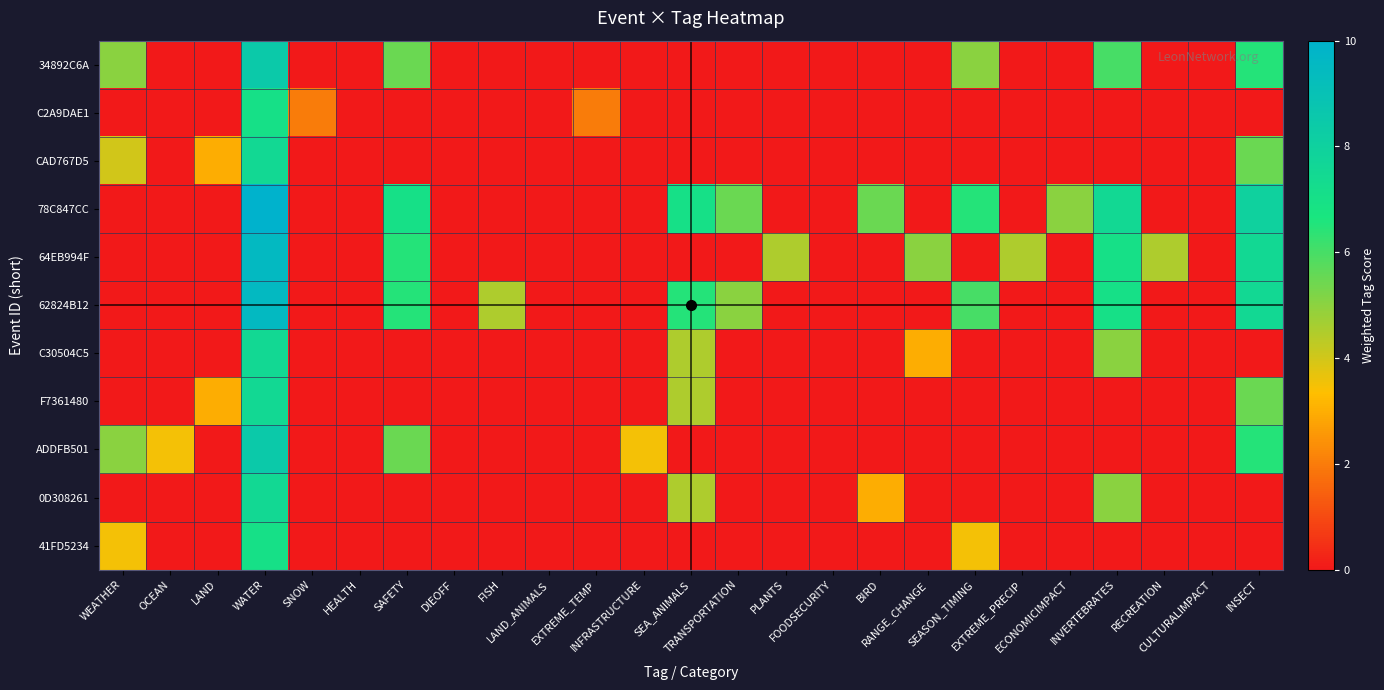

Reading left to right, extract all data points from this chart.

34892C6A: WEATHER=5.0	OCEAN=0.0	LAND=0.0	WATER=8.5	SNOW=0.0	HEALTH=0.0	SAFETY=5.5	DIEOFF=0.0	FISH=0.0	LAND_ANIMALS=0.0	EXTREME_TEMP=0.0	INFRASTRUCTURE=0.0	SEA_ANIMALS=0.0	TRANSPORTATION=0.0	PLANTS=0.0	FOODSECURITY=0.0	BIRD=0.0	RANGE_CHANGE=0.0	SEASON_TIMING=5.0	EXTREME_PRECIP=0.0	ECONOMICIMPACT=0.0	INVERTEBRATES=6.0	RECREATION=0.0	CULTURALIMPACT=0.0	INSECT=6.5
C2A9DAE1: WEATHER=0.0	OCEAN=0.0	LAND=0.0	WATER=7.0	SNOW=2.0	HEALTH=0.0	SAFETY=0.0	DIEOFF=0.0	FISH=0.0	LAND_ANIMALS=0.0	EXTREME_TEMP=2.0	INFRASTRUCTURE=0.0	SEA_ANIMALS=0.0	TRANSPORTATION=0.0	PLANTS=0.0	FOODSECURITY=0.0	BIRD=0.0	RANGE_CHANGE=0.0	SEASON_TIMING=0.0	EXTREME_PRECIP=0.0	ECONOMICIMPACT=0.0	INVERTEBRATES=0.0	RECREATION=0.0	CULTURALIMPACT=0.0	INSECT=0.0
CAD767D5: WEATHER=4.0	OCEAN=0.0	LAND=3.0	WATER=7.5	SNOW=0.0	HEALTH=0.0	SAFETY=0.0	DIEOFF=0.0	FISH=0.0	LAND_ANIMALS=0.0	EXTREME_TEMP=0.0	INFRASTRUCTURE=0.0	SEA_ANIMALS=0.0	TRANSPORTATION=0.0	PLANTS=0.0	FOODSECURITY=0.0	BIRD=0.0	RANGE_CHANGE=0.0	SEASON_TIMING=0.0	EXTREME_PRECIP=0.0	ECONOMICIMPACT=0.0	INVERTEBRATES=0.0	RECREATION=0.0	CULTURALIMPACT=0.0	INSECT=5.5
78C847CC: WEATHER=0.0	OCEAN=0.0	LAND=0.0	WATER=10.0	SNOW=0.0	HEALTH=0.0	SAFETY=7.0	DIEOFF=0.0	FISH=0.0	LAND_ANIMALS=0.0	EXTREME_TEMP=0.0	INFRASTRUCTURE=0.0	SEA_ANIMALS=7.0	TRANSPORTATION=5.5	PLANTS=0.0	FOODSECURITY=0.0	BIRD=5.5	RANGE_CHANGE=0.0	SEASON_TIMING=6.5	EXTREME_PRECIP=0.0	ECONOMICIMPACT=5.0	INVERTEBRATES=7.5	RECREATION=0.0	CULTURALIMPACT=0.0	INSECT=8.0
64EB994F: WEATHER=0.0	OCEAN=0.0	LAND=0.0	WATER=9.5	SNOW=0.0	HEALTH=0.0	SAFETY=6.5	DIEOFF=0.0	FISH=0.0	LAND_ANIMALS=0.0	EXTREME_TEMP=0.0	INFRASTRUCTURE=0.0	SEA_ANIMALS=0.0	TRANSPORTATION=0.0	PLANTS=4.5	FOODSECURITY=0.0	BIRD=0.0	RANGE_CHANGE=5.0	SEASON_TIMING=0.0	EXTREME_PRECIP=4.5	ECONOMICIMPACT=0.0	INVERTEBRATES=7.0	RECREATION=4.5	CULTURALIMPACT=0.0	INSECT=7.5
62824B12: WEATHER=0.0	OCEAN=0.0	LAND=0.0	WATER=9.5	SNOW=0.0	HEALTH=0.0	SAFETY=6.5	DIEOFF=0.0	FISH=4.5	LAND_ANIMALS=0.0	EXTREME_TEMP=0.0	INFRASTRUCTURE=0.0	SEA_ANIMALS=6.5	TRANSPORTATION=5.0	PLANTS=0.0	FOODSECURITY=0.0	BIRD=0.0	RANGE_CHANGE=0.0	SEASON_TIMING=6.0	EXTREME_PRECIP=0.0	ECONOMICIMPACT=0.0	INVERTEBRATES=7.0	RECREATION=0.0	CULTURALIMPACT=0.0	INSECT=7.5
C30504C5: WEATHER=0.0	OCEAN=0.0	LAND=0.0	WATER=7.5	SNOW=0.0	HEALTH=0.0	SAFETY=0.0	DIEOFF=0.0	FISH=0.0	LAND_ANIMALS=0.0	EXTREME_TEMP=0.0	INFRASTRUCTURE=0.0	SEA_ANIMALS=4.5	TRANSPORTATION=0.0	PLANTS=0.0	FOODSECURITY=0.0	BIRD=0.0	RANGE_CHANGE=3.0	SEASON_TIMING=0.0	EXTREME_PRECIP=0.0	ECONOMICIMPACT=0.0	INVERTEBRATES=5.0	RECREATION=0.0	CULTURALIMPACT=0.0	INSECT=0.0
F7361480: WEATHER=0.0	OCEAN=0.0	LAND=3.0	WATER=7.5	SNOW=0.0	HEALTH=0.0	SAFETY=0.0	DIEOFF=0.0	FISH=0.0	LAND_ANIMALS=0.0	EXTREME_TEMP=0.0	INFRASTRUCTURE=0.0	SEA_ANIMALS=4.5	TRANSPORTATION=0.0	PLANTS=0.0	FOODSECURITY=0.0	BIRD=0.0	RANGE_CHANGE=0.0	SEASON_TIMING=0.0	EXTREME_PRECIP=0.0	ECONOMICIMPACT=0.0	INVERTEBRATES=0.0	RECREATION=0.0	CULTURALIMPACT=0.0	INSECT=5.5
ADDFB501: WEATHER=5.0	OCEAN=3.5	LAND=0.0	WATER=8.5	SNOW=0.0	HEALTH=0.0	SAFETY=5.5	DIEOFF=0.0	FISH=0.0	LAND_ANIMALS=0.0	EXTREME_TEMP=0.0	INFRASTRUCTURE=3.5	SEA_ANIMALS=0.0	TRANSPORTATION=0.0	PLANTS=0.0	FOODSECURITY=0.0	BIRD=0.0	RANGE_CHANGE=0.0	SEASON_TIMING=0.0	EXTREME_PRECIP=0.0	ECONOMICIMPACT=0.0	INVERTEBRATES=0.0	RECREATION=0.0	CULTURALIMPACT=0.0	INSECT=6.5
0D308261: WEATHER=0.0	OCEAN=0.0	LAND=0.0	WATER=7.5	SNOW=0.0	HEALTH=0.0	SAFETY=0.0	DIEOFF=0.0	FISH=0.0	LAND_ANIMALS=0.0	EXTREME_TEMP=0.0	INFRASTRUCTURE=0.0	SEA_ANIMALS=4.5	TRANSPORTATION=0.0	PLANTS=0.0	FOODSECURITY=0.0	BIRD=3.0	RANGE_CHANGE=0.0	SEASON_TIMING=0.0	EXTREME_PRECIP=0.0	ECONOMICIMPACT=0.0	INVERTEBRATES=5.0	RECREATION=0.0	CULTURALIMPACT=0.0	INSECT=0.0
41FD5234: WEATHER=3.5	OCEAN=0.0	LAND=0.0	WATER=7.0	SNOW=0.0	HEALTH=0.0	SAFETY=0.0	DIEOFF=0.0	FISH=0.0	LAND_ANIMALS=0.0	EXTREME_TEMP=0.0	INFRASTRUCTURE=0.0	SEA_ANIMALS=0.0	TRANSPORTATION=0.0	PLANTS=0.0	FOODSECURITY=0.0	BIRD=0.0	RANGE_CHANGE=0.0	SEASON_TIMING=3.5	EXTREME_PRECIP=0.0	ECONOMICIMPACT=0.0	INVERTEBRATES=0.0	RECREATION=0.0	CULTURALIMPACT=0.0	INSECT=0.0